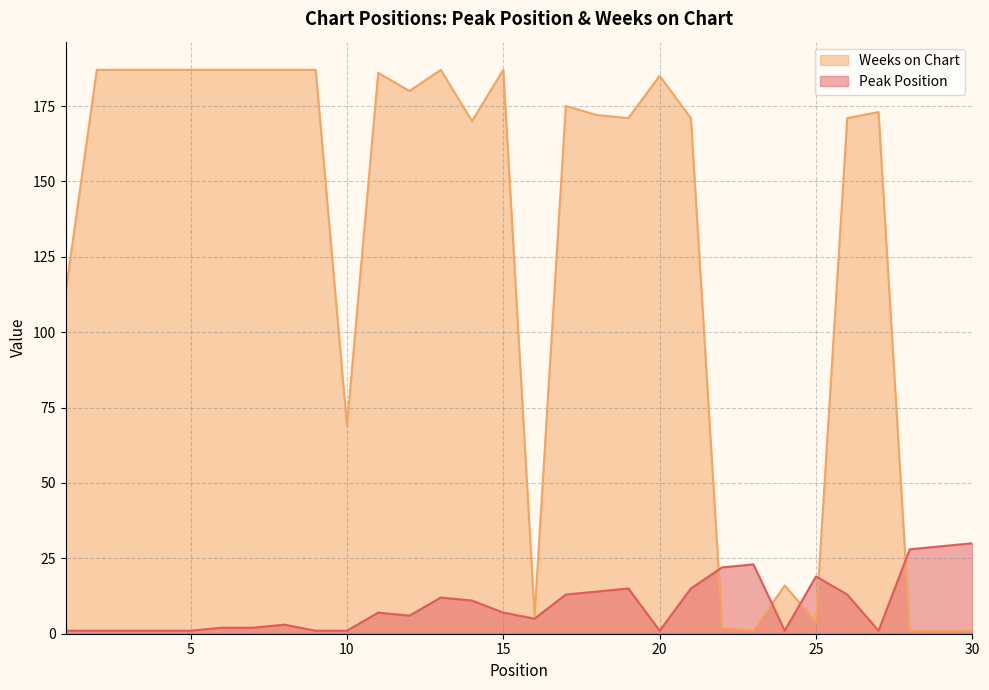

Where is Weeks on Chart nearest to the value 94?

1